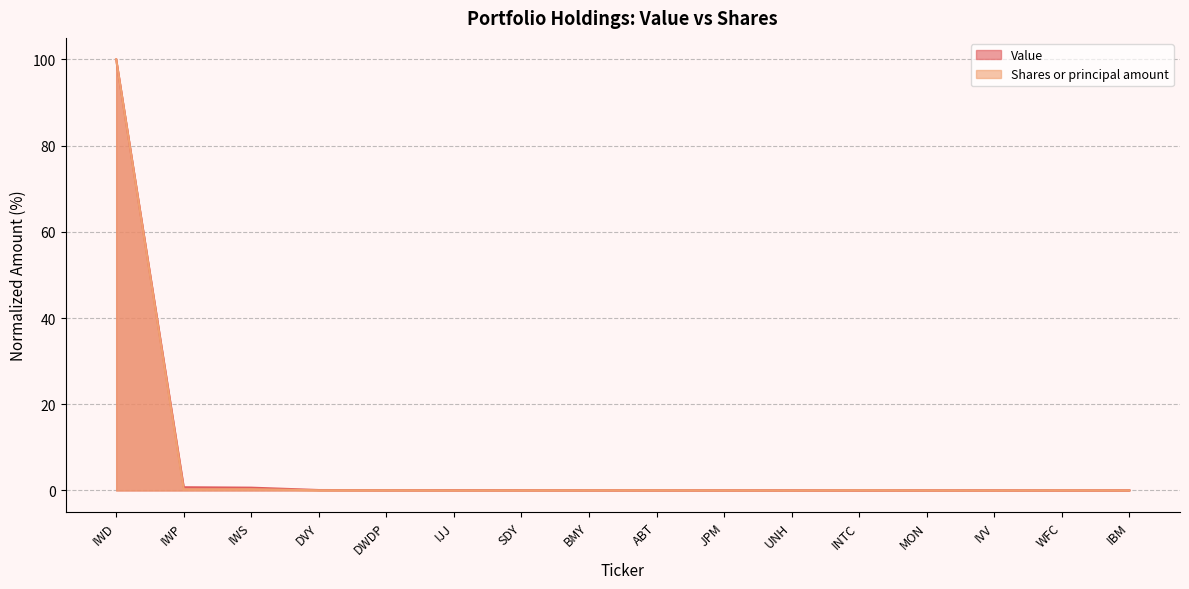

What is the sum of the Shares or principal amount values at DVY and WFC?

0.1